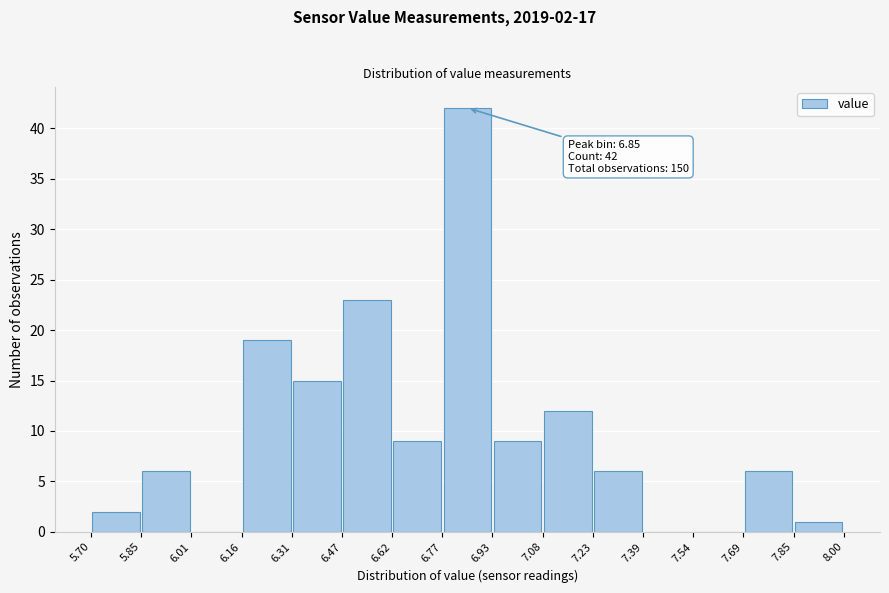

Over which range of the x-axis is the bar tallest?

6.77 to 6.93